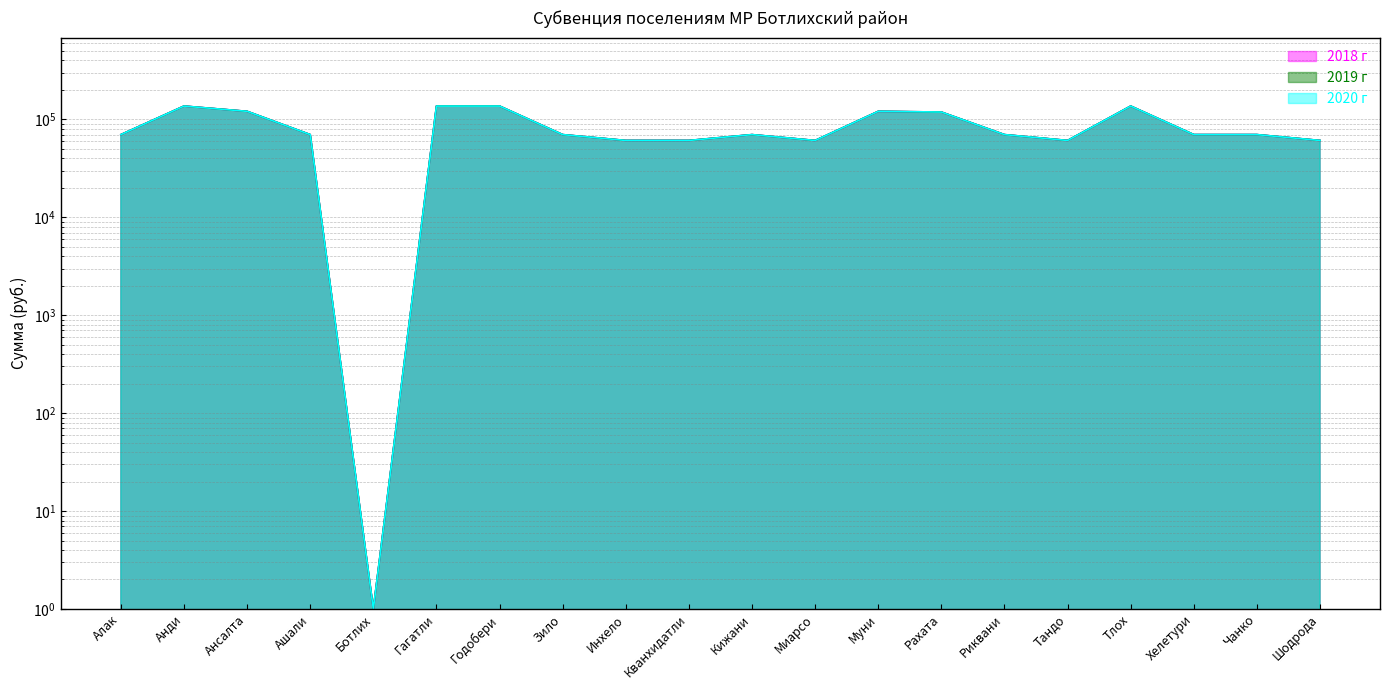

Reading right to left, extract all data points from this chart.

2018 г: Шодрода=61000	Чанко=70000	Хелетури=70000	Тлох=137000	Тандо=61000	Риквани=70000	Рахата=119000	Муни=121000	Миарсо=61000	Кижани=70000	Кванхидатли=61000	Инхело=61000	Зило=70000	Годобери=137000	Гагатли=137000	Ботлих=1	Ашали=70000	Ансалта=121000	Анди=137000	Алак=70000
2019 г: Шодрода=61000	Чанко=70000	Хелетури=70000	Тлох=137000	Тандо=61000	Риквани=70000	Рахата=119000	Муни=121000	Миарсо=61000	Кижани=70000	Кванхидатли=61000	Инхело=61000	Зило=70000	Годобери=137000	Гагатли=137000	Ботлих=1	Ашали=70000	Ансалта=121000	Анди=137000	Алак=70000
2020 г: Шодрода=61000	Чанко=70000	Хелетури=70000	Тлох=137000	Тандо=61000	Риквани=70000	Рахата=119000	Муни=121000	Миарсо=61000	Кижани=70000	Кванхидатли=61000	Инхело=61000	Зило=70000	Годобери=137000	Гагатли=137000	Ботлих=1	Ашали=70000	Ансалта=121000	Анди=137000	Алак=70000